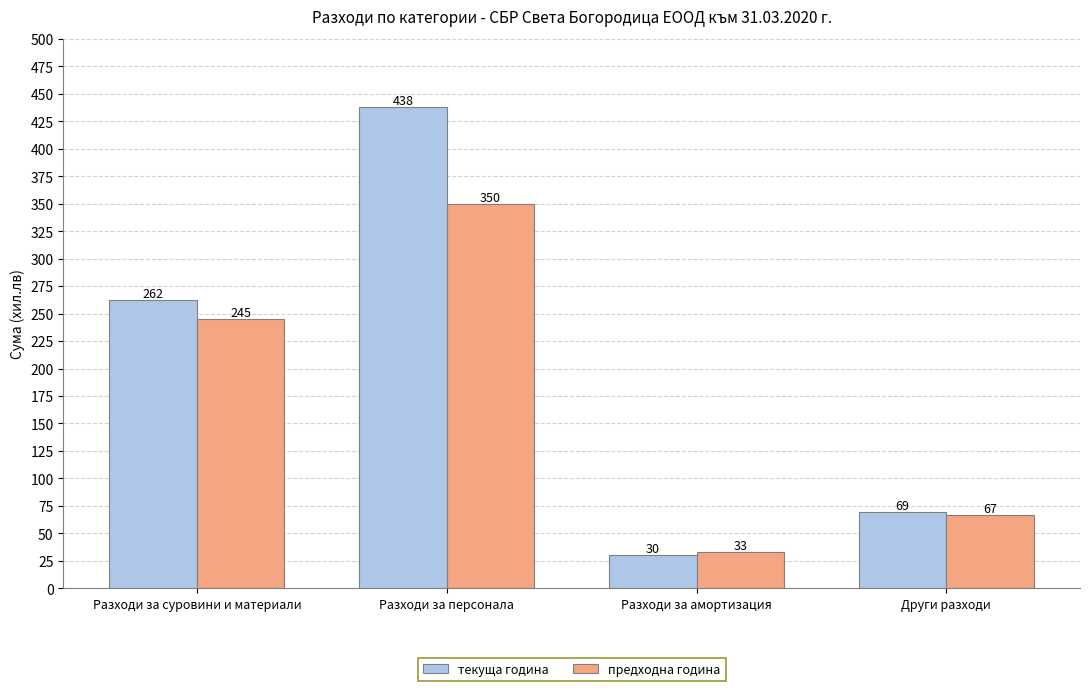

Rank the categories by текуща година value from lowest to highest.

Разходи за амортизация, Други разходи, Разходи за суровини и материали, Разходи за персонала